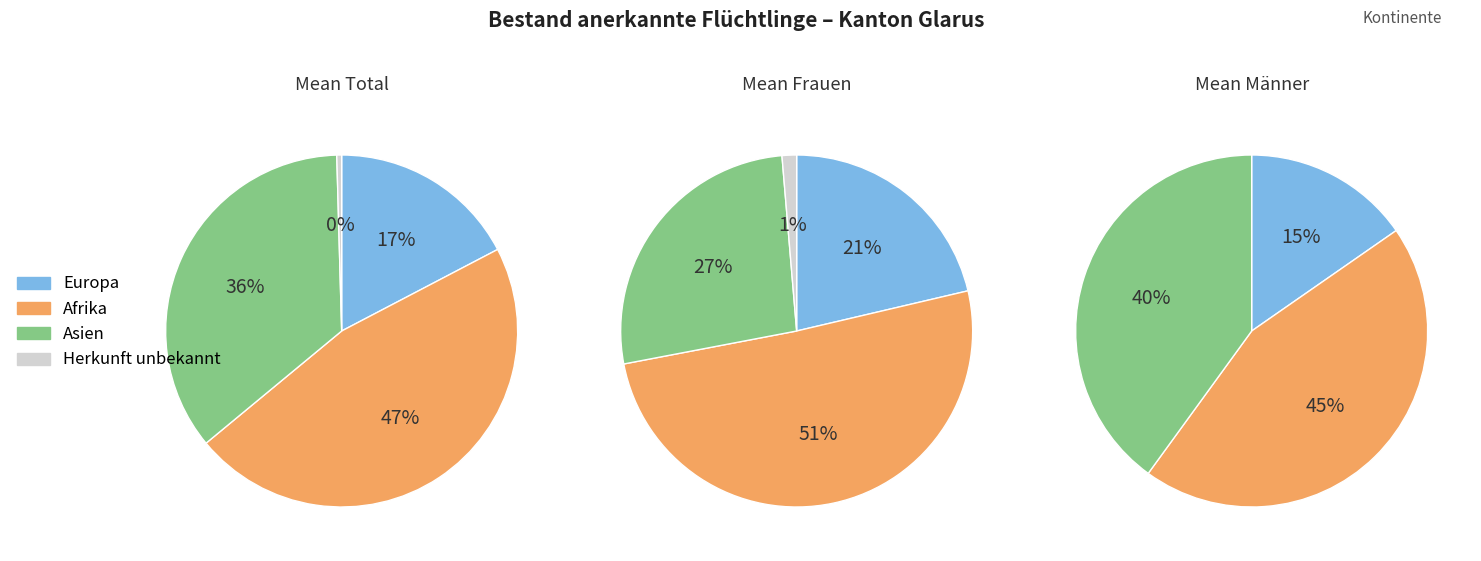

What is the change in value from Asien to Herkunft unbekannt?

-79